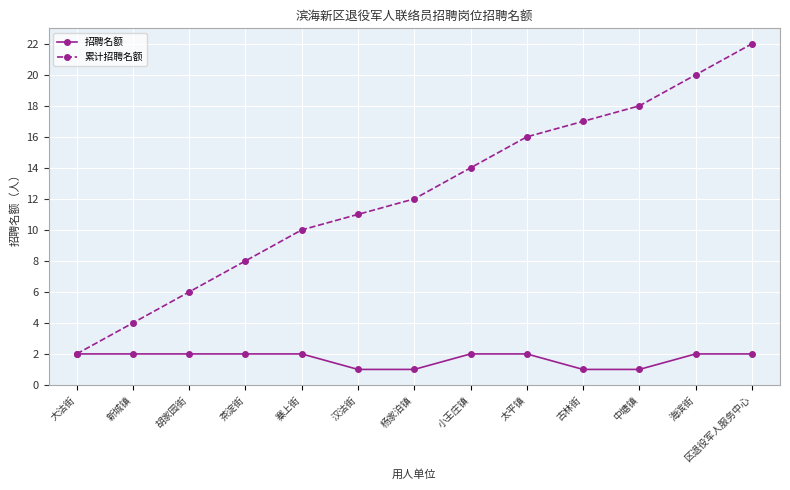

What are all the series names shown in the legend?

招聘名额, 累计招聘名额